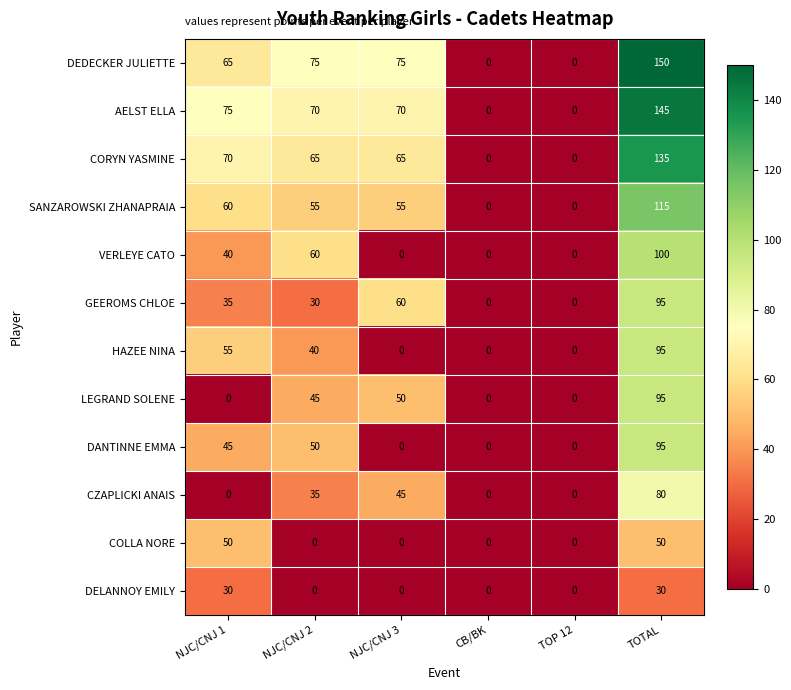

Which series has the widest spread of values?

DEDECKER JULIETTE